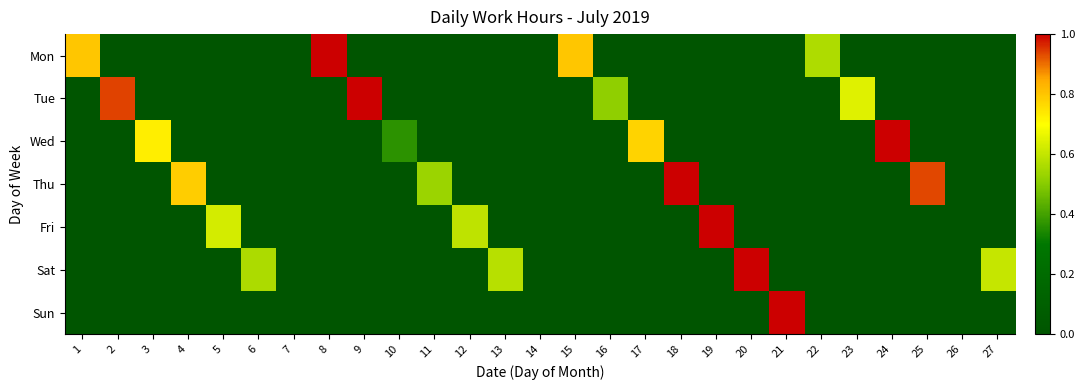

Between 9 and 21, which is larger?

9